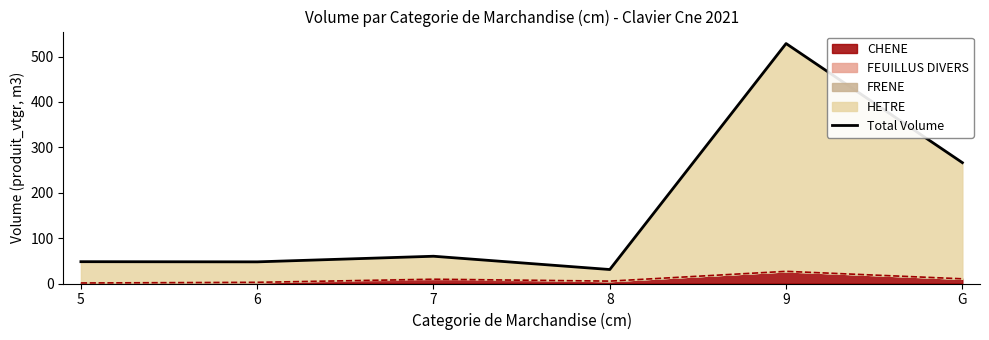

What is the sum of all values?

981.4